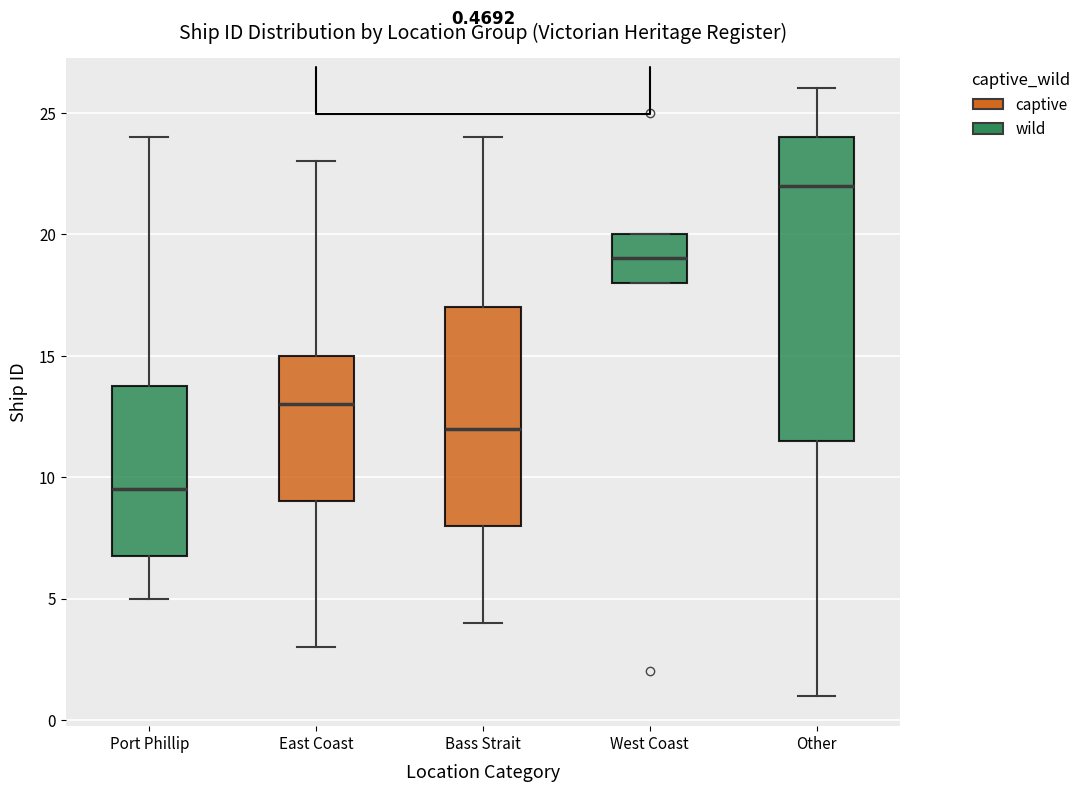

Comparing the boxes themselves (not the whiskers), which one is the tallest?

Other